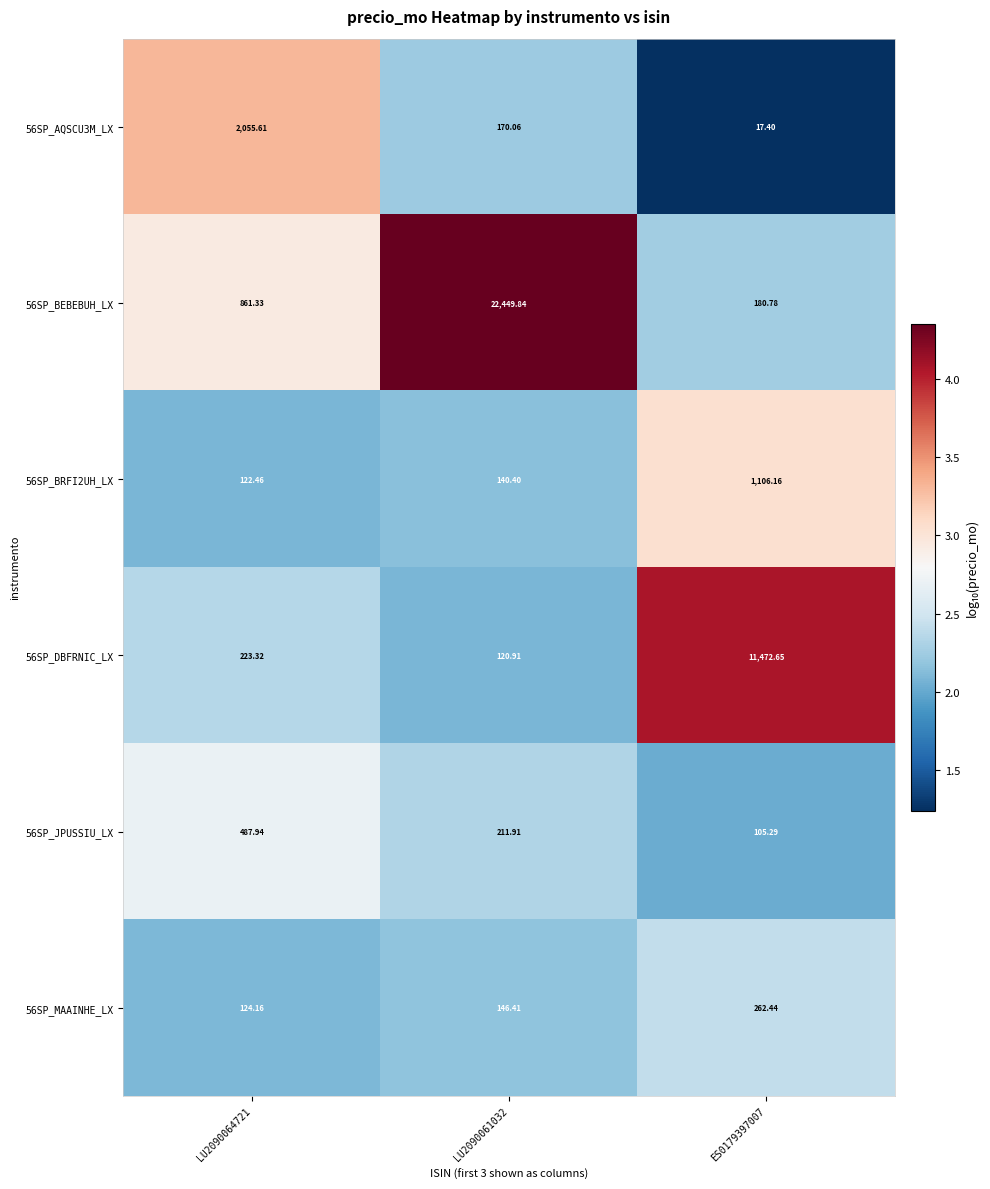

Is the value of 56SP_JPUSSIU_LX at ES0179397007 greater than the value of 56SP_MAAINHE_LX at LU2090061032?

No